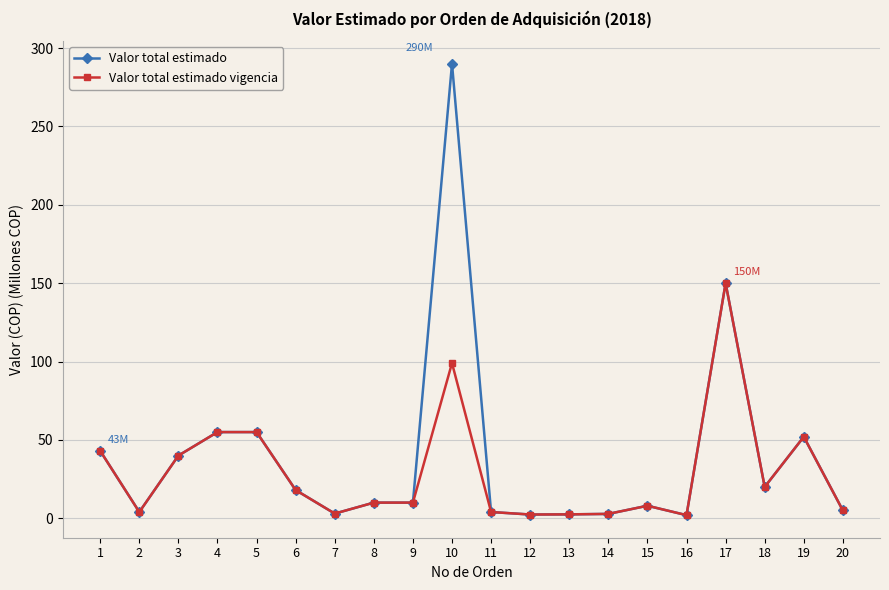

Which category has the highest value across all series?

10